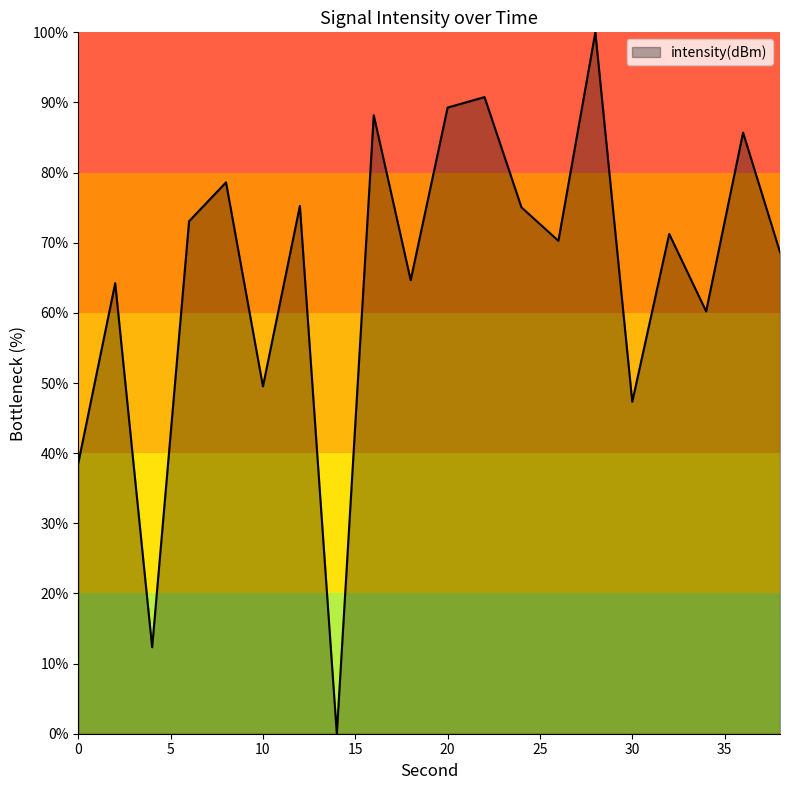

How many categories are shown in the chart?

20